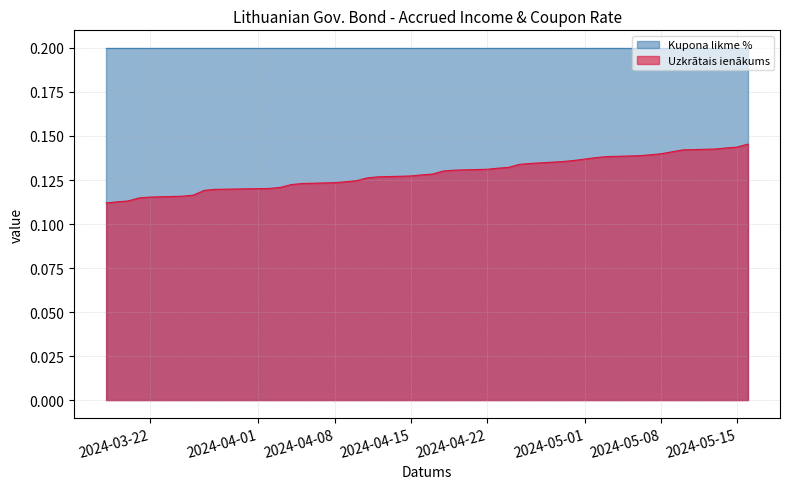

Rank the series by their maximum value, from lowest to highest.

Uzkrātais ienākums, Kupona likme %